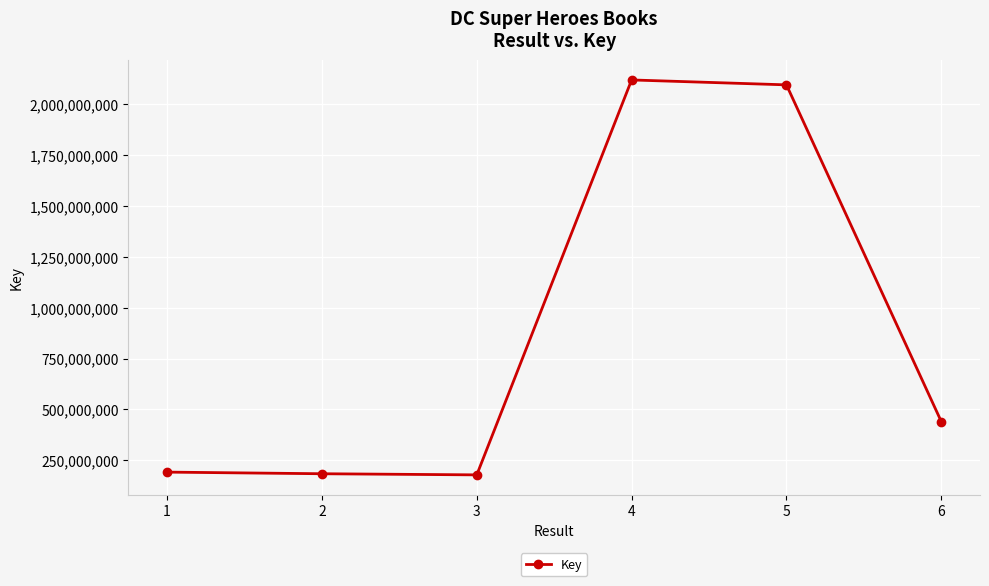

Is this an area chart (filled region under the line)?

No